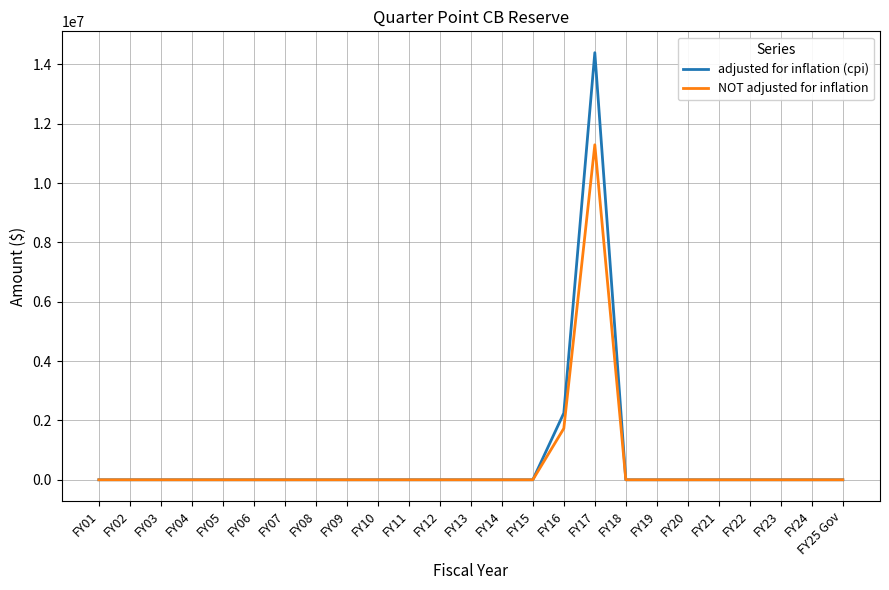

In NOT adjusted for inflation, how many points are higher than both neighbors (excluding endpoints)?

1